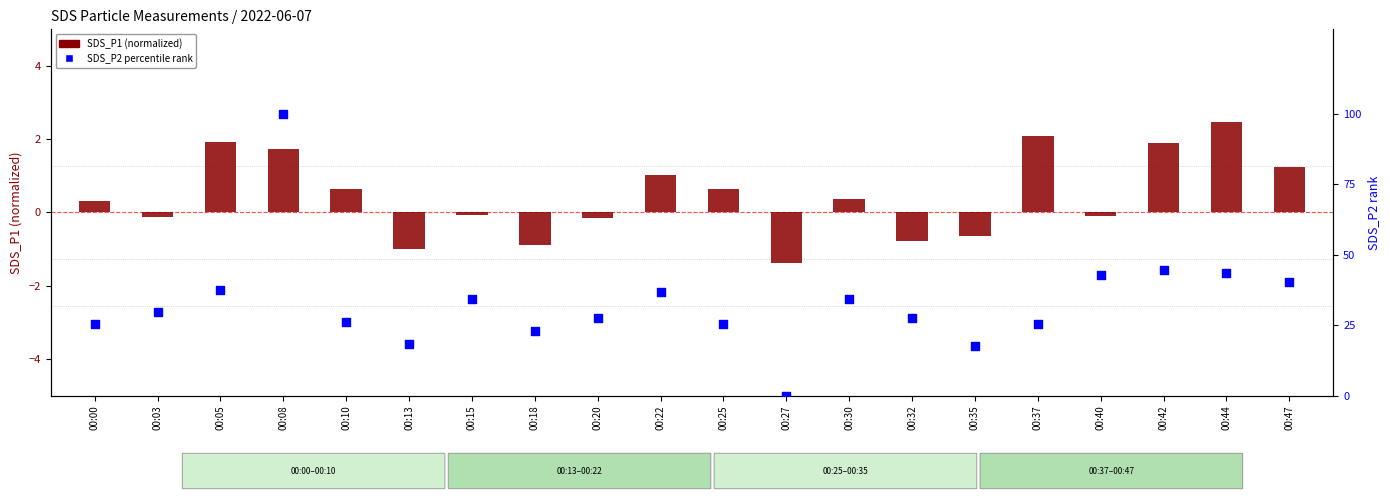

Which series reaches the maximum Y coordinate?

SDS_P2 percentile rank